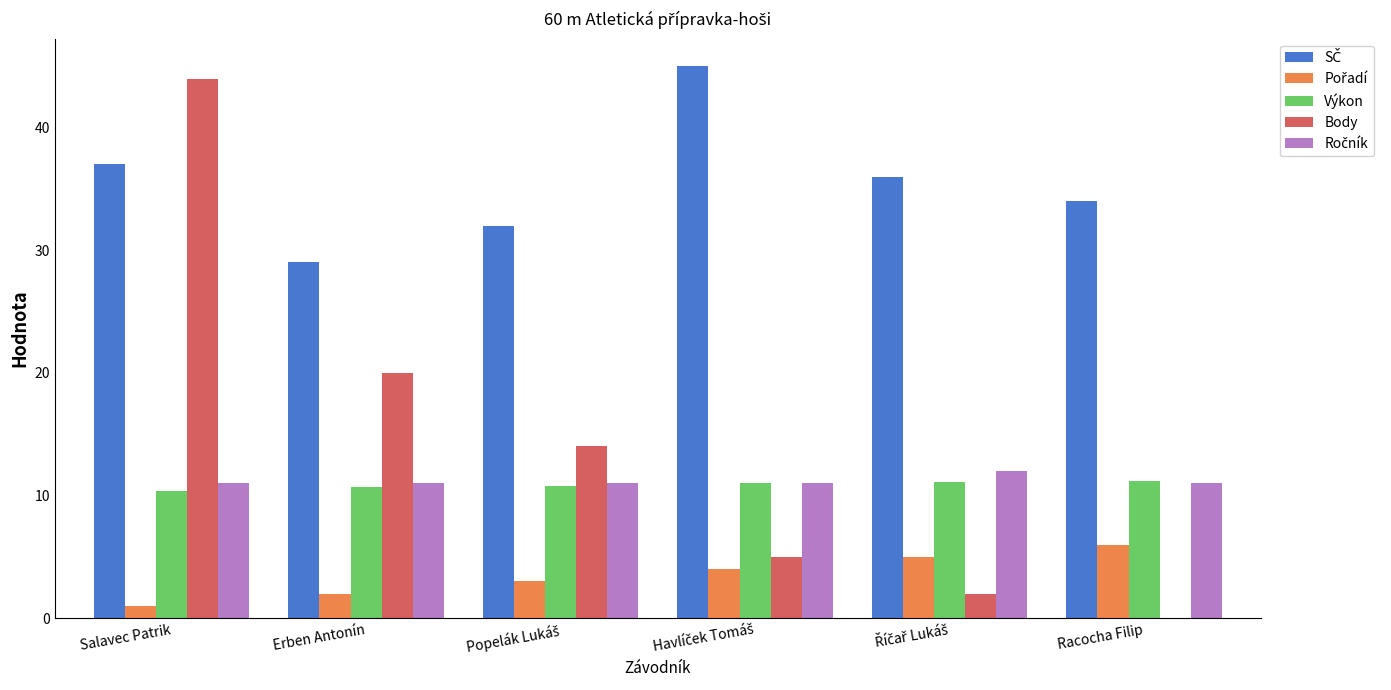

Are the bars grouped side by side (vs. stacked)?

Yes